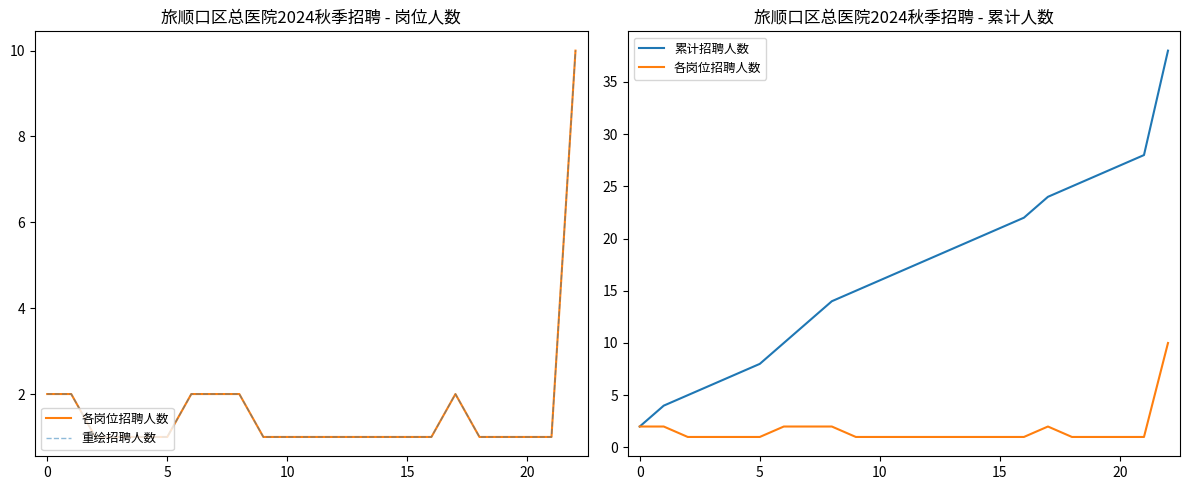

Rank the series at 21 from lowest to highest value.

各岗位招聘人数, 重绘招聘人数, 累计招聘人数